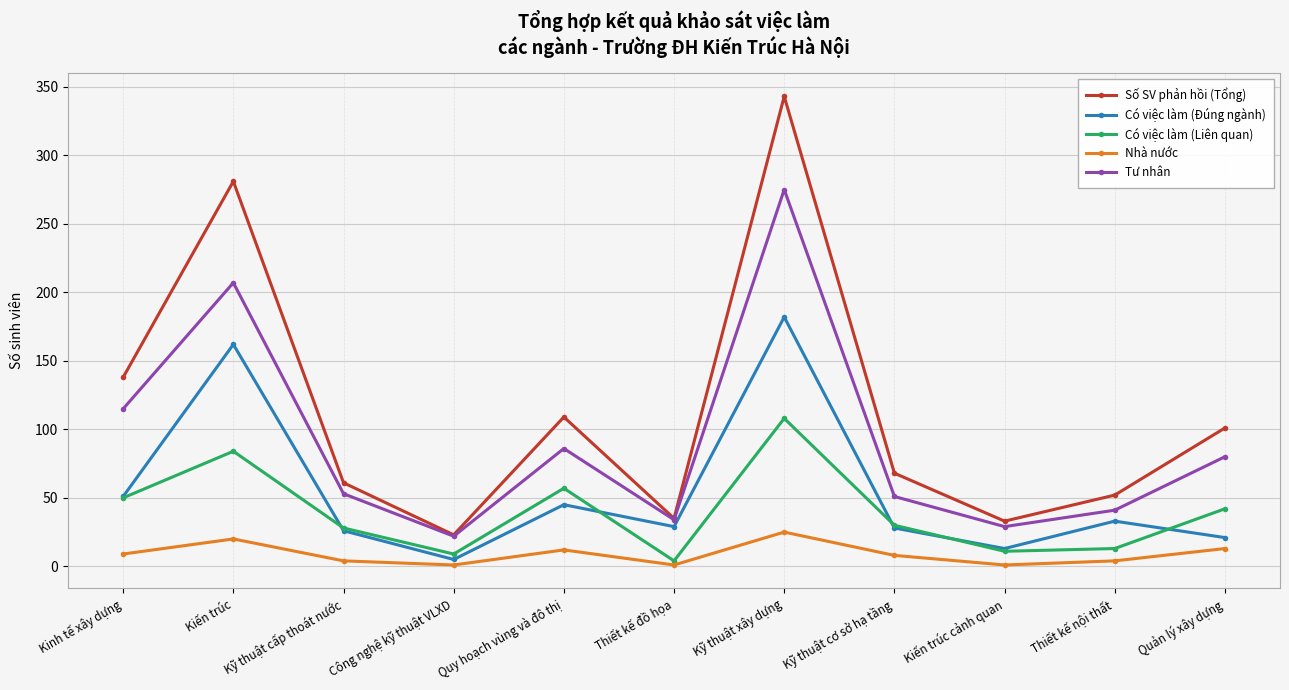

Does the chart display data point markers on the line(s)?

Yes